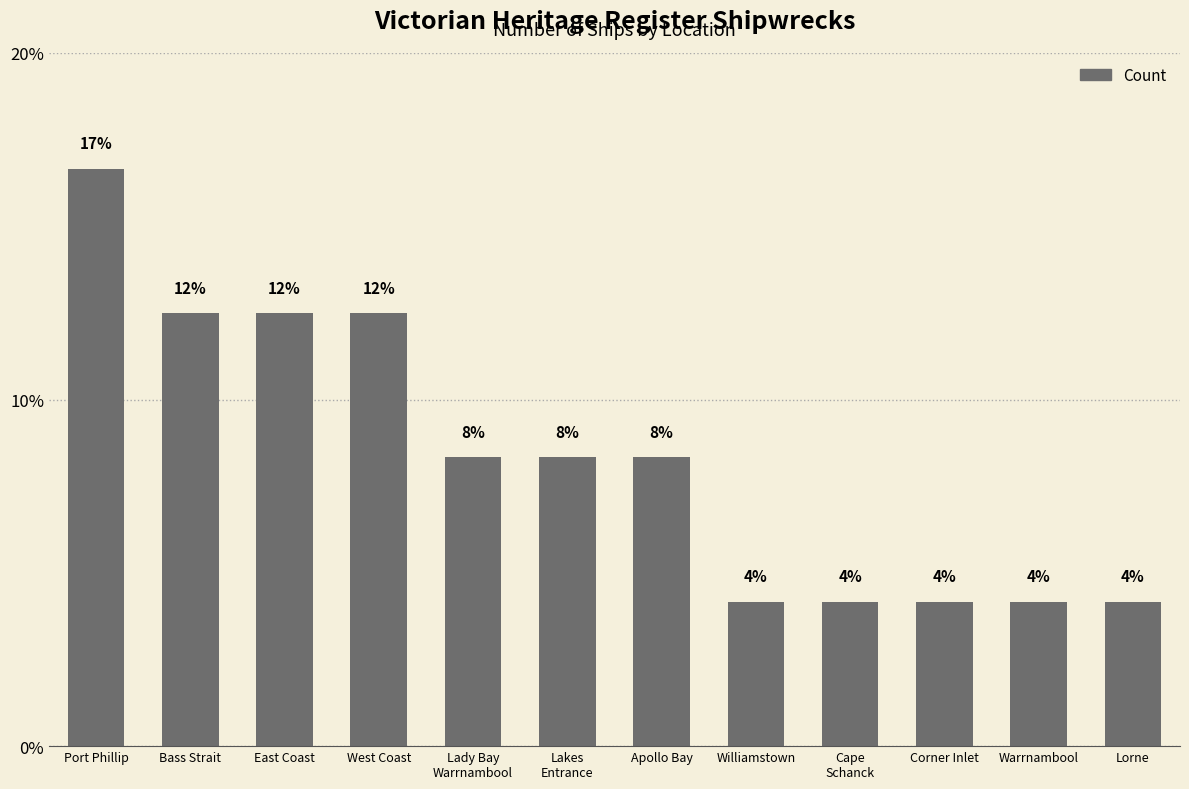

Are the bars horizontal?

No